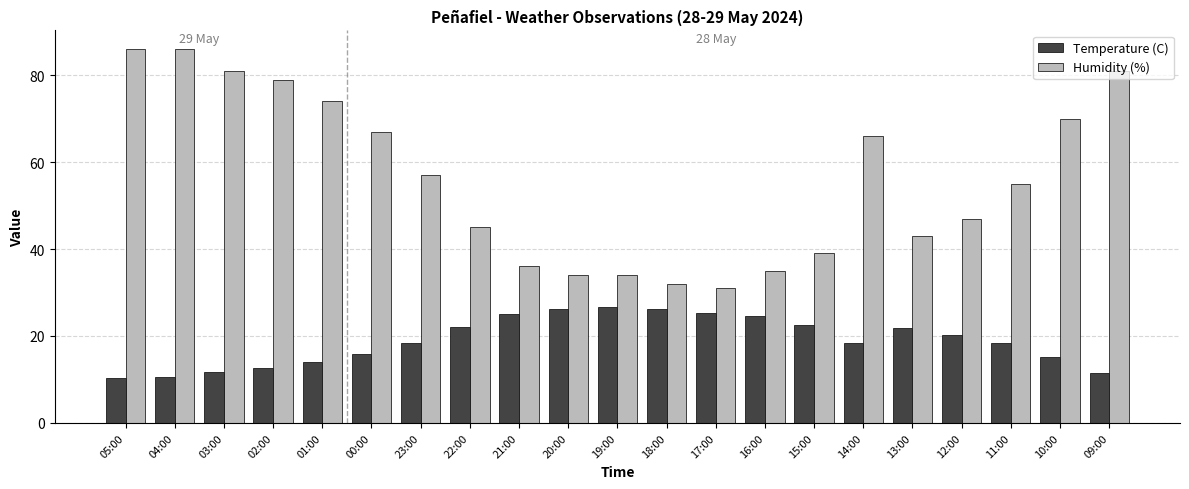

True or false: Humidity (%) has a value of 18.3 at 14:00.

False